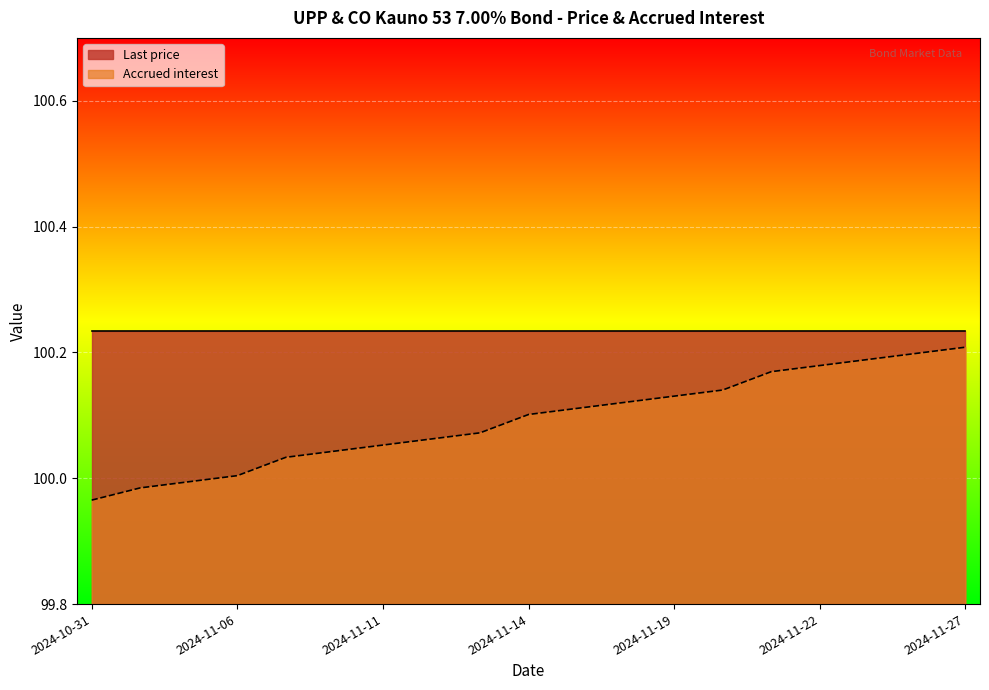

Rank the categories by value from lowest to highest.

2024-10-31, 2024-11-04, 2024-11-05, 2024-11-06, 2024-11-07, 2024-11-08, 2024-11-11, 2024-11-12, 2024-11-13, 2024-11-14, 2024-11-15, 2024-11-18, 2024-11-19, 2024-11-20, 2024-11-21, 2024-11-22, 2024-11-25, 2024-11-26, 2024-11-27